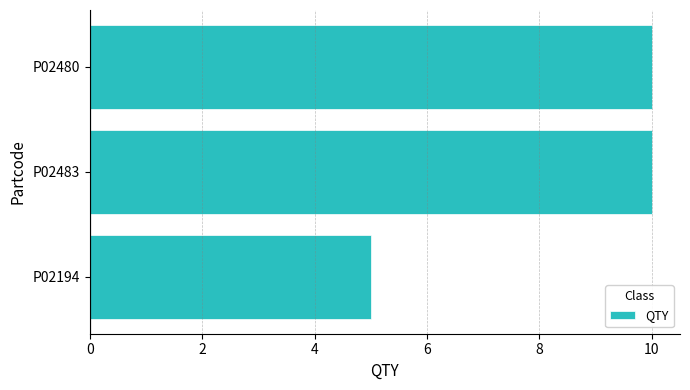

What is the average value?

8